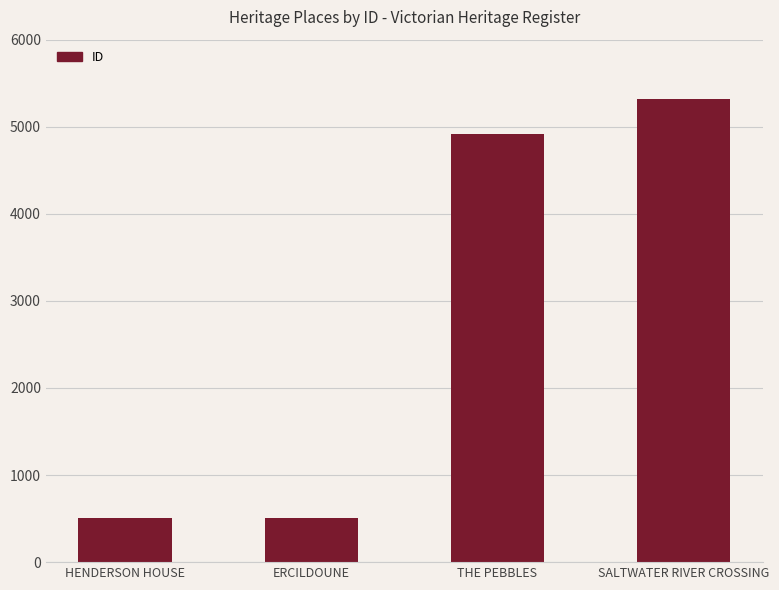

Approximately how many times larger is the value at SALTWATER RIVER CROSSING compared to HENDERSON HOUSE?

10.5